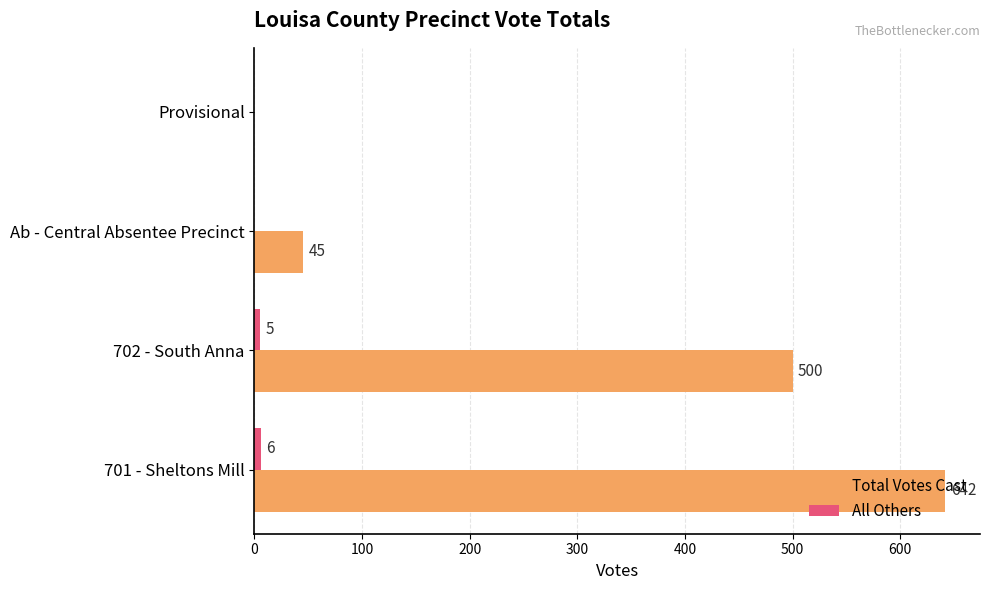

Which series has the largest range (max minus min)?

Total Votes Cast